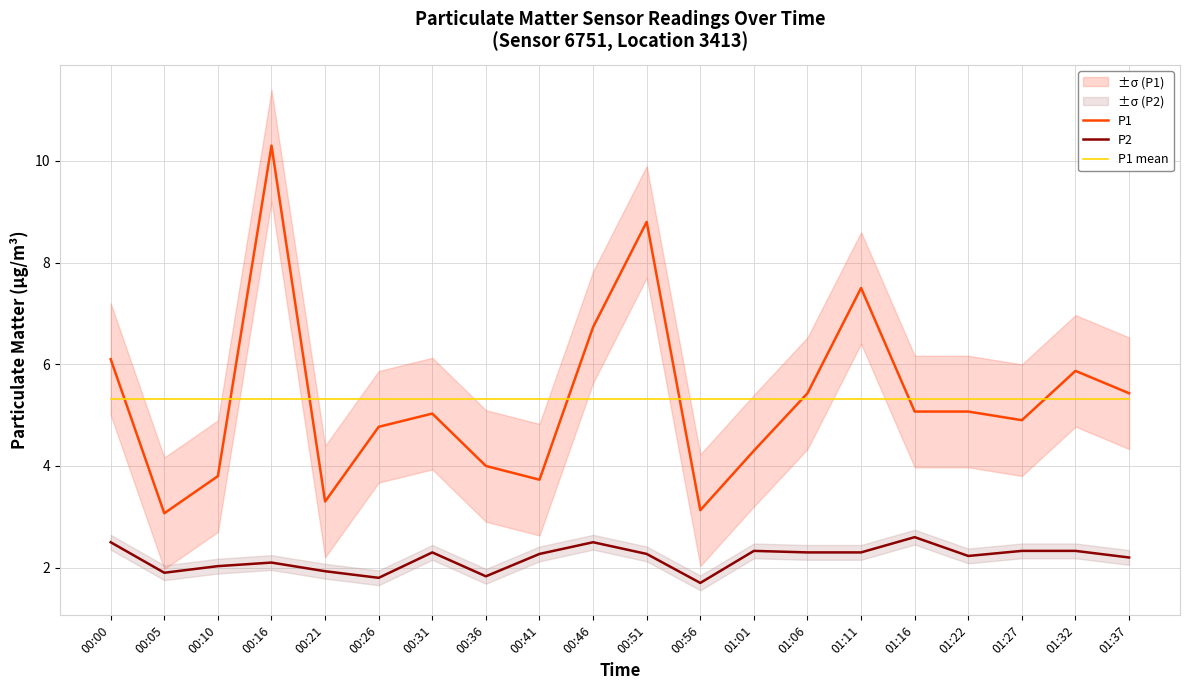

What are all the series names shown in the legend?

P1, P2, P1 mean